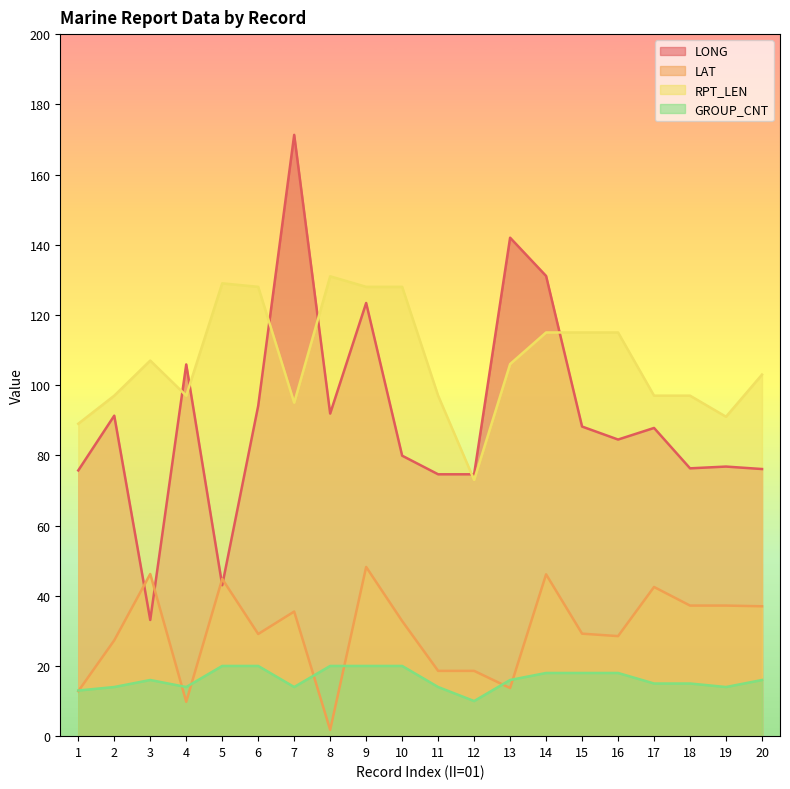

At 10, list the series in order from largest to smallest.

RPT_LEN, LONG, LAT, GROUP_CNT